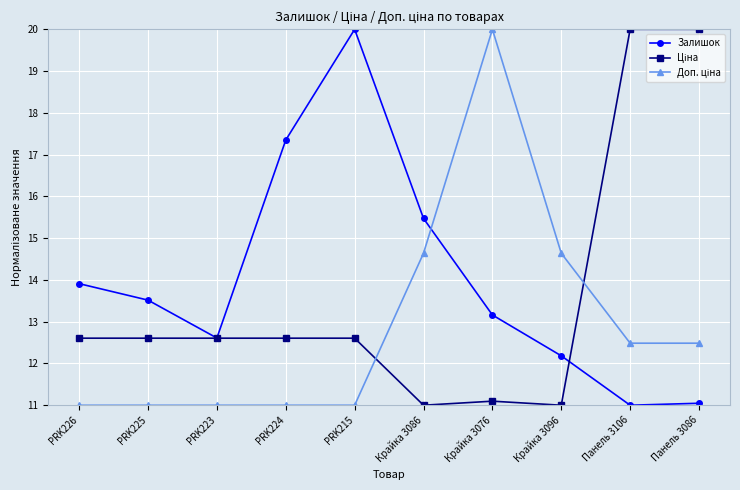

Which series has the largest total across all categories?

Залишок